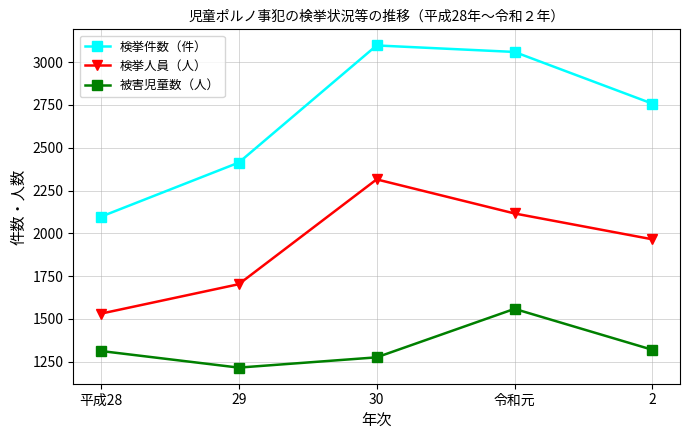

Between 29 and 2, which series saw the biggest shift?

検挙件数（件）